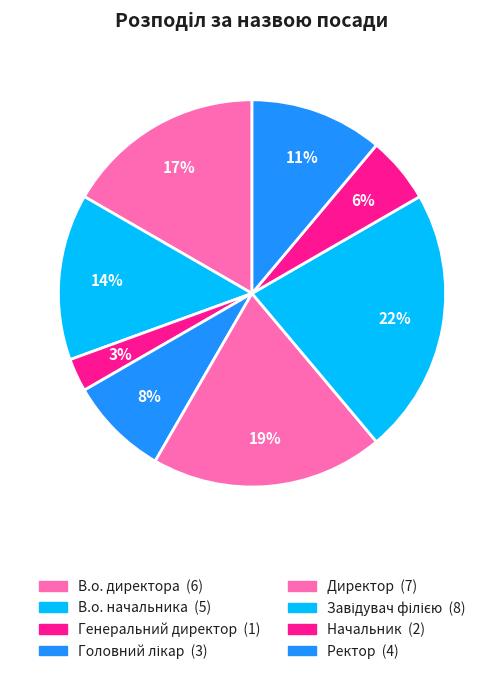

What percentage do Генеральний директор and Директор together represent?

22.2%